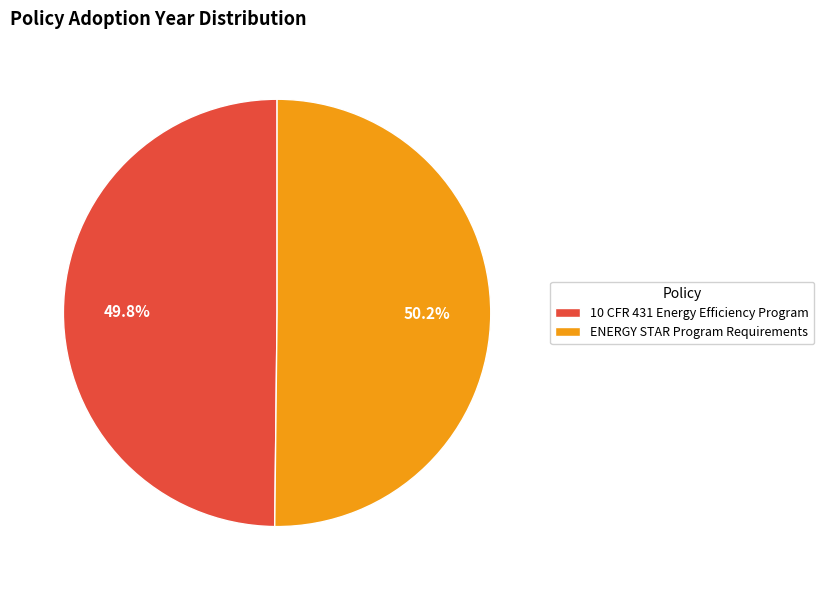

Approximately how many times larger is the value at 10 CFR 431 Energy Efficiency Program compared to ENERGY STAR Program Requirements?

1.0